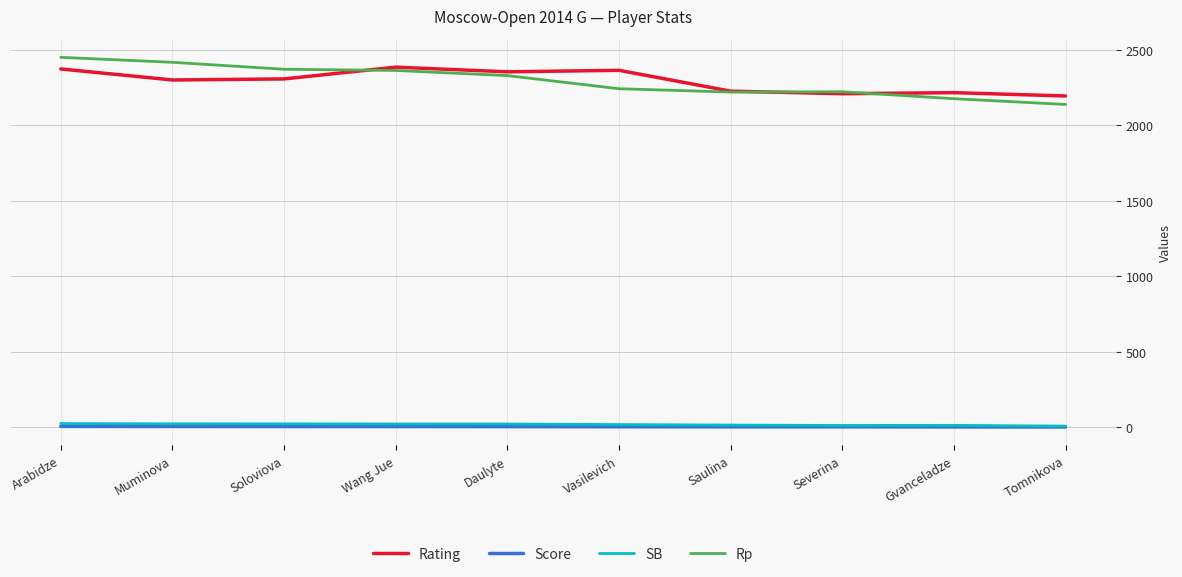

Is the value of SB at Vasilevich greater than the value of Rating at Severina?

No